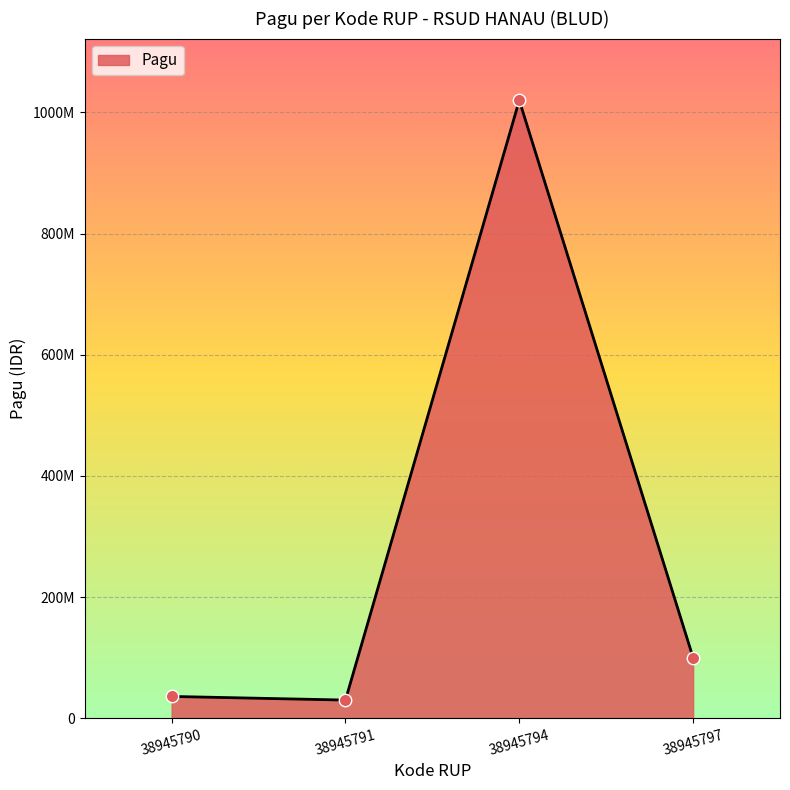

Does the chart have visible grid lines?

Yes